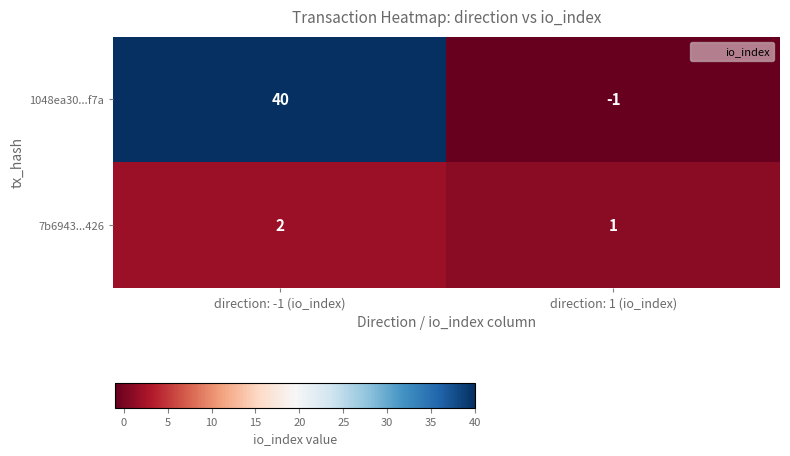

Where is 1048ea30...f7a nearest to the value 19?

direction: 1 (io_index)